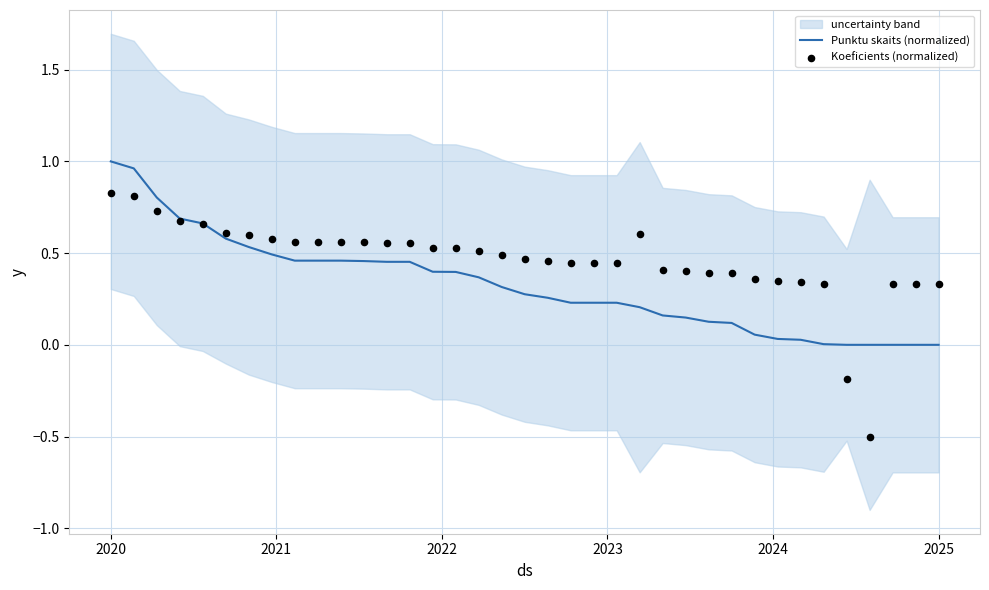

Which series has the widest spread of Y values?

Koeficients (normalized)